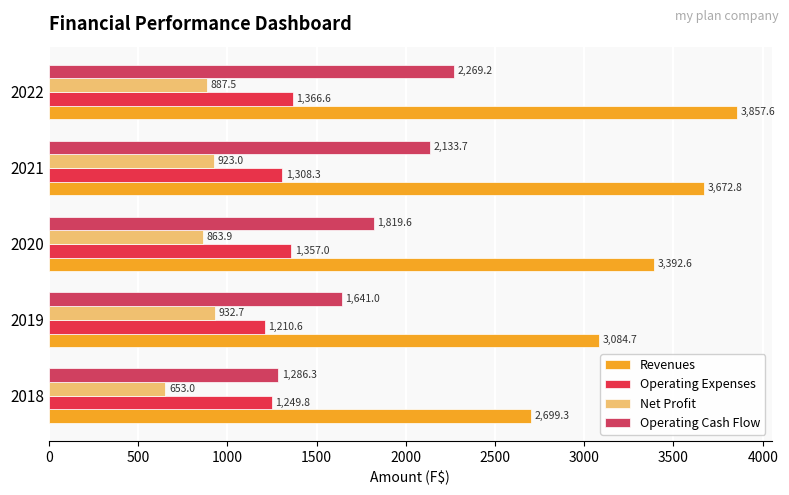

Reading right to left, list all the values displayed in this chart.

Revenues: 3857.6	3672.8	3392.6	3084.7	2699.3
Operating Expenses: 1366.6	1308.3	1357.0	1210.6	1249.8
Net Profit: 887.5	923.0	863.9	932.7	653.0
Operating Cash Flow: 2269.2	2133.7	1819.6	1641.0	1286.3